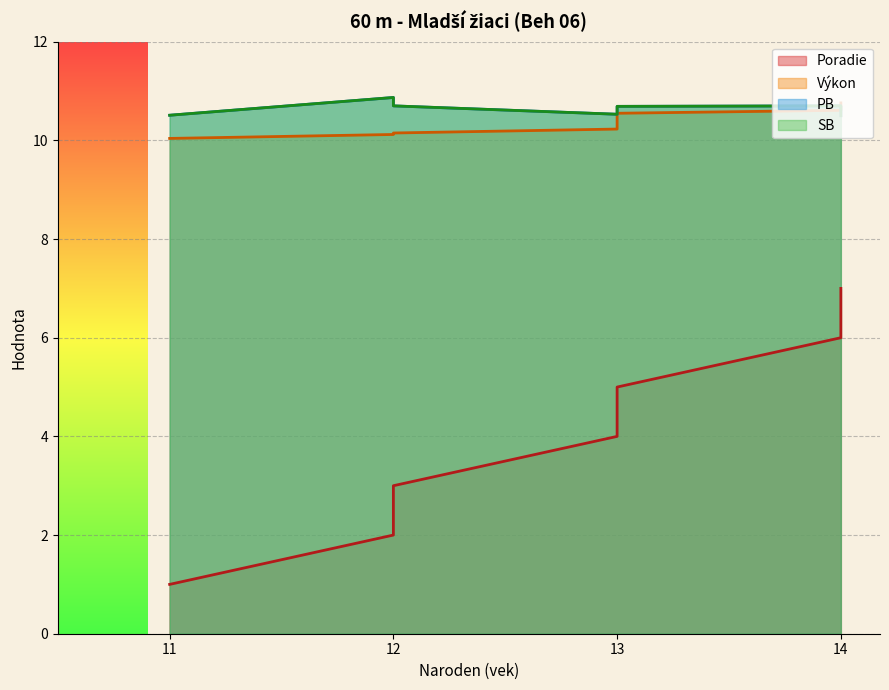

What is the average value of the SB series?

10.6